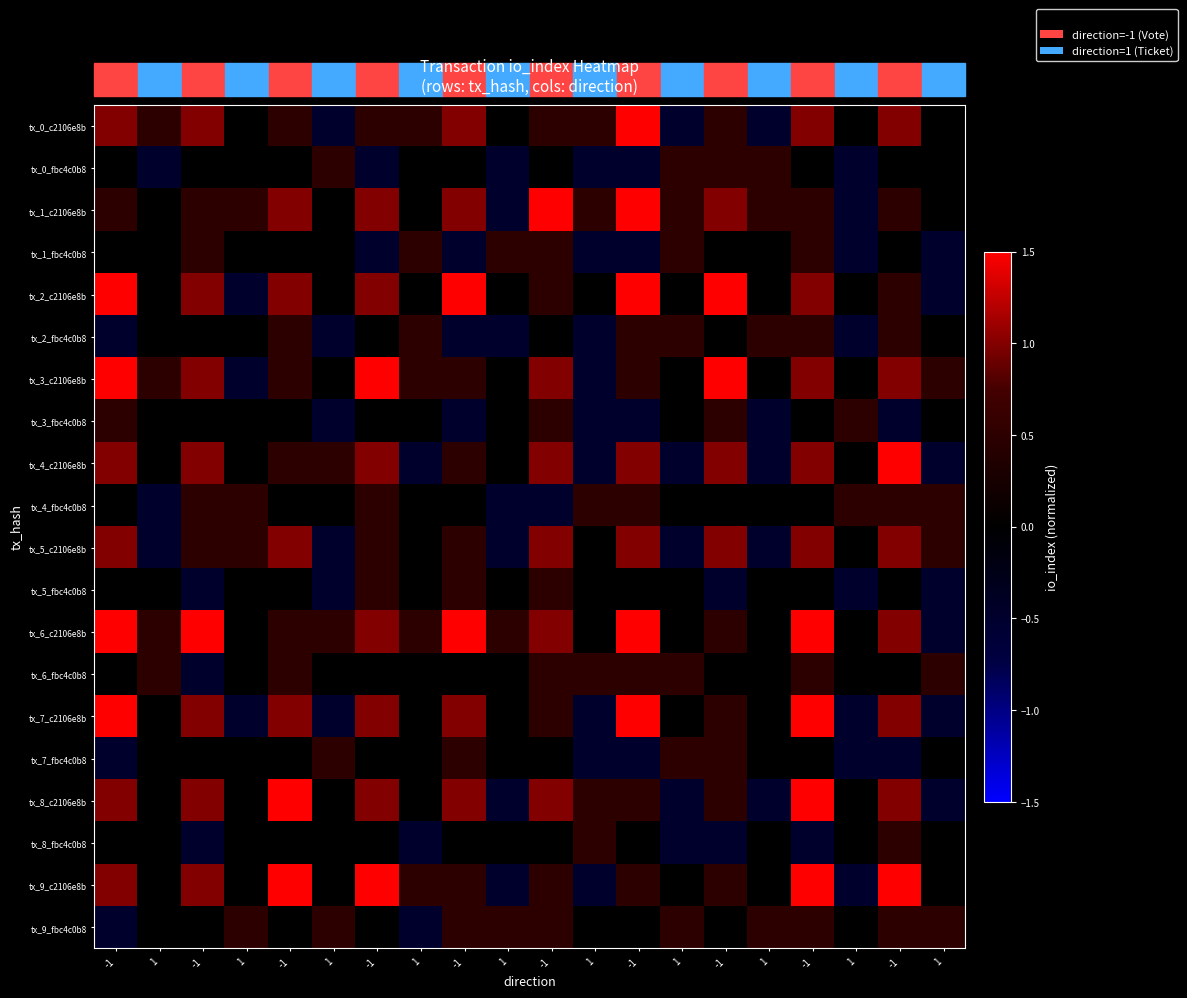

Between 1 and 1, which is larger?

1